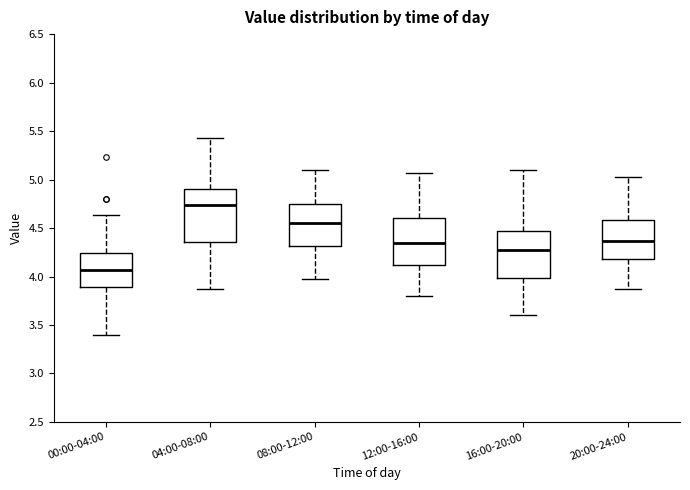

Reading left to right, transcribe this box plot: for each box, give where its median line is, the range the box spans, and where its two whiskers end, as read against the y-axis. The values are not printed on the chart, so give them approximately, as read against the axis.

00:00-04:00: median 4.05, box 3.90 to 4.25, whiskers 3.40 to 4.65
04:00-08:00: median 4.75, box 4.35 to 4.90, whiskers 3.85 to 5.45
08:00-12:00: median 4.55, box 4.30 to 4.75, whiskers 3.95 to 5.10
12:00-16:00: median 4.35, box 4.10 to 4.60, whiskers 3.80 to 5.05
16:00-20:00: median 4.25, box 4.00 to 4.45, whiskers 3.60 to 5.10
20:00-24:00: median 4.35, box 4.20 to 4.60, whiskers 3.85 to 5.05